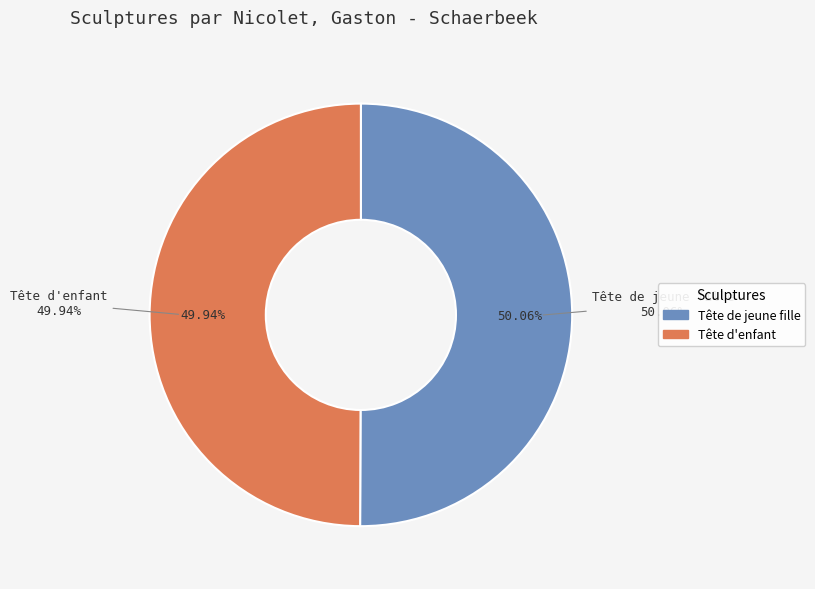

What is the smallest slice in the pie chart?

Tête d'enfant